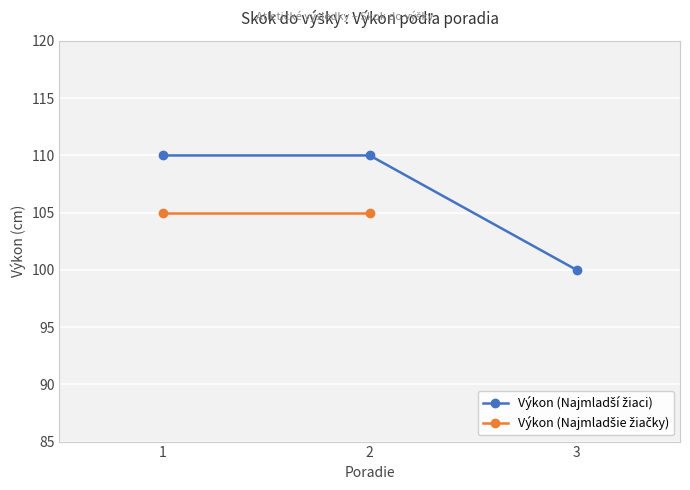

Reading left to right, transcribe all the data shown in this chart.

1=110	2=110	3=100